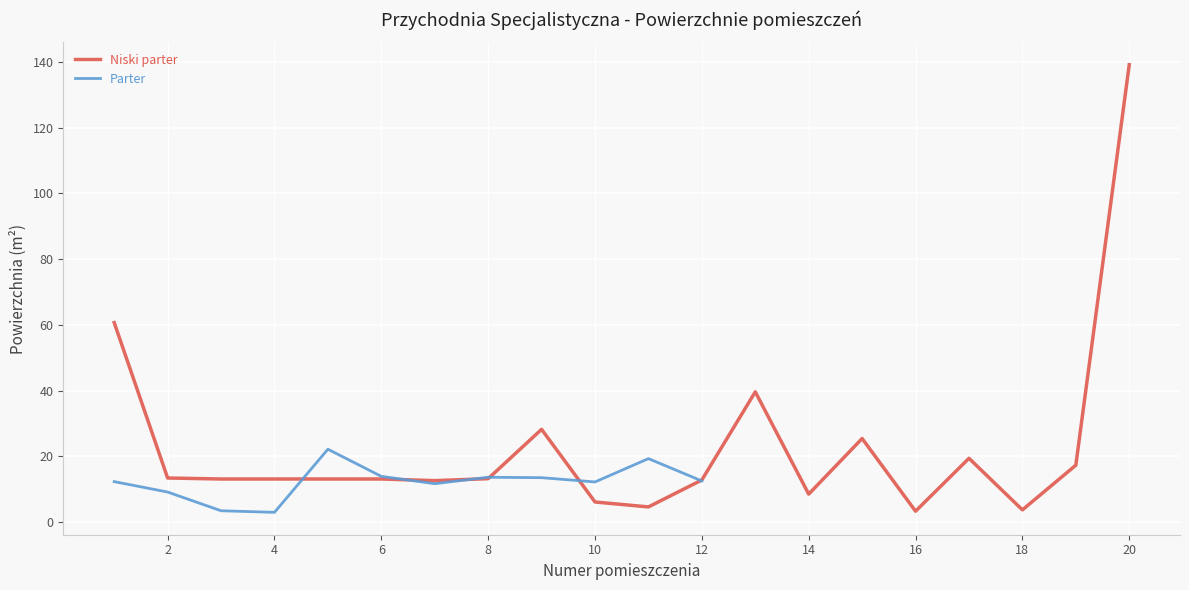

Rank the categories by value from highest to lowest.

20, 1, 13, 9, 15, 17, 19, 2, 8, 3, 4, 5, 6, 12, 7, 14, 10, 11, 18, 16